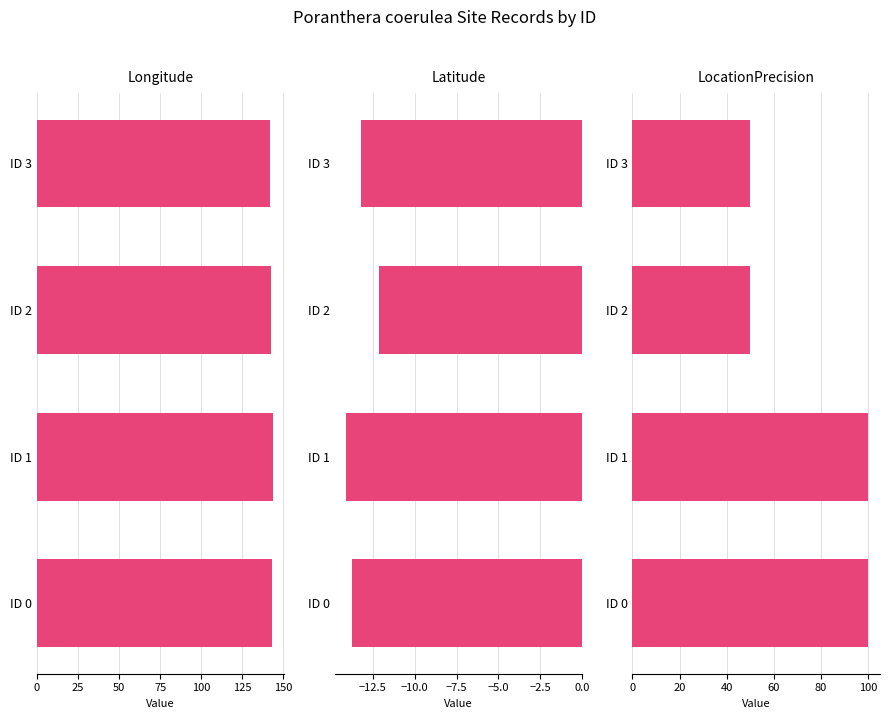

What is the difference between the maximum and second lowest values in the LocationPrecision series?

50.0